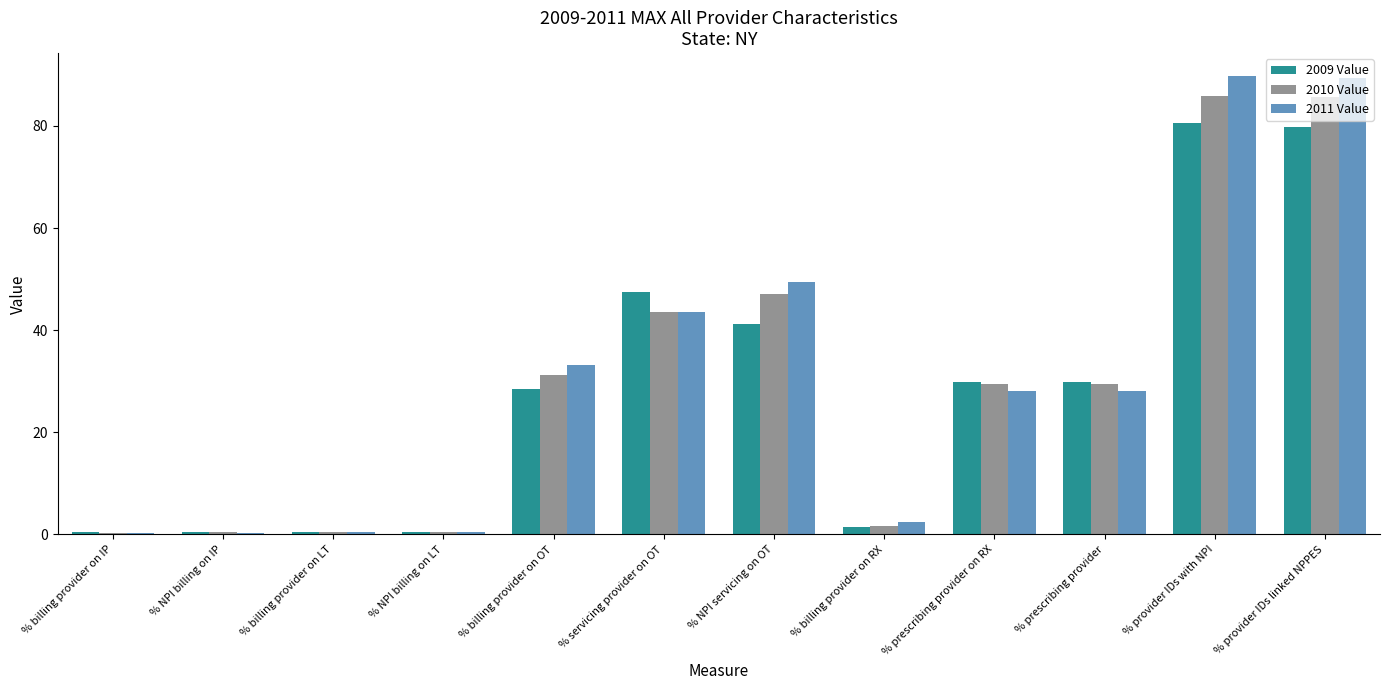

What is the sum of the 2009 Value values at % billing provider on RX and % billing provider on LT?

2.1